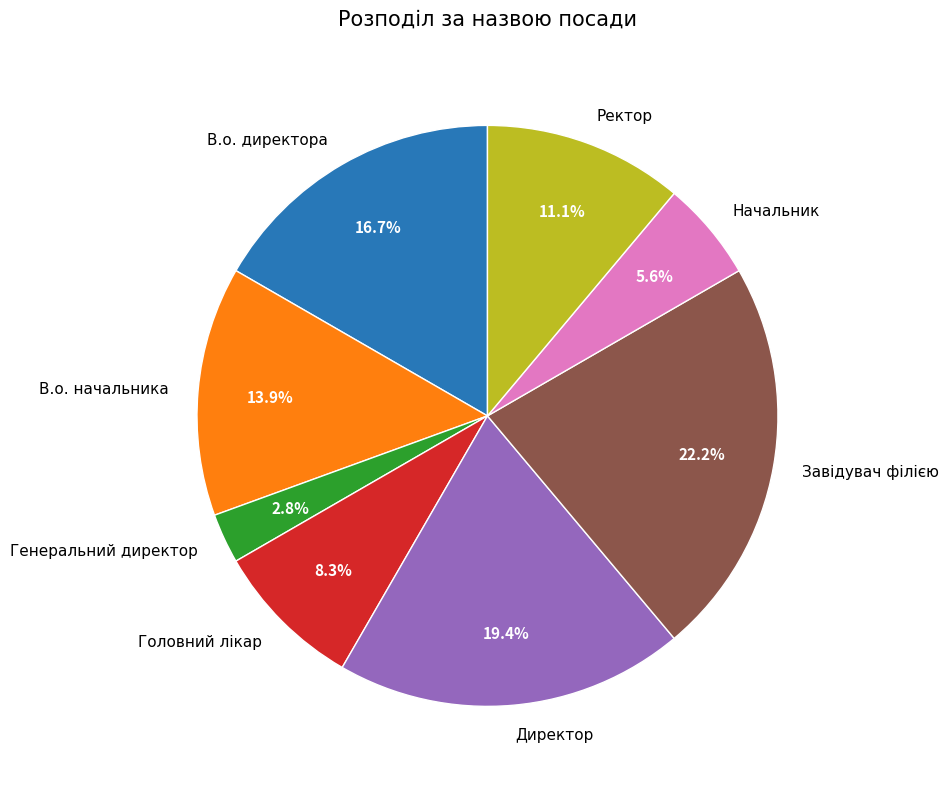

What is the smallest slice in the pie chart?

Генеральний директор